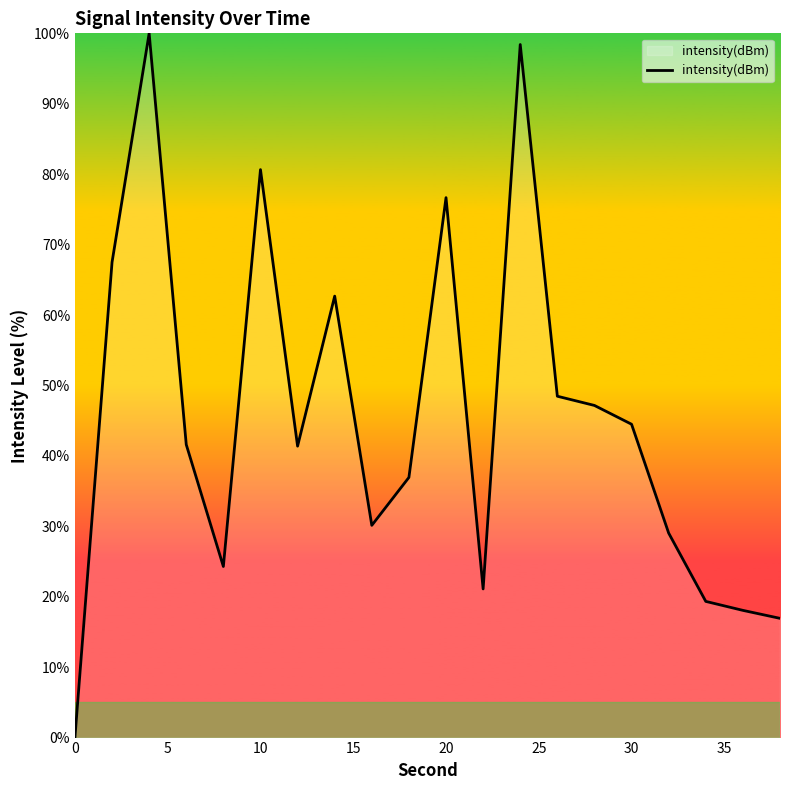

What is the maximum value shown in the chart?

100.0